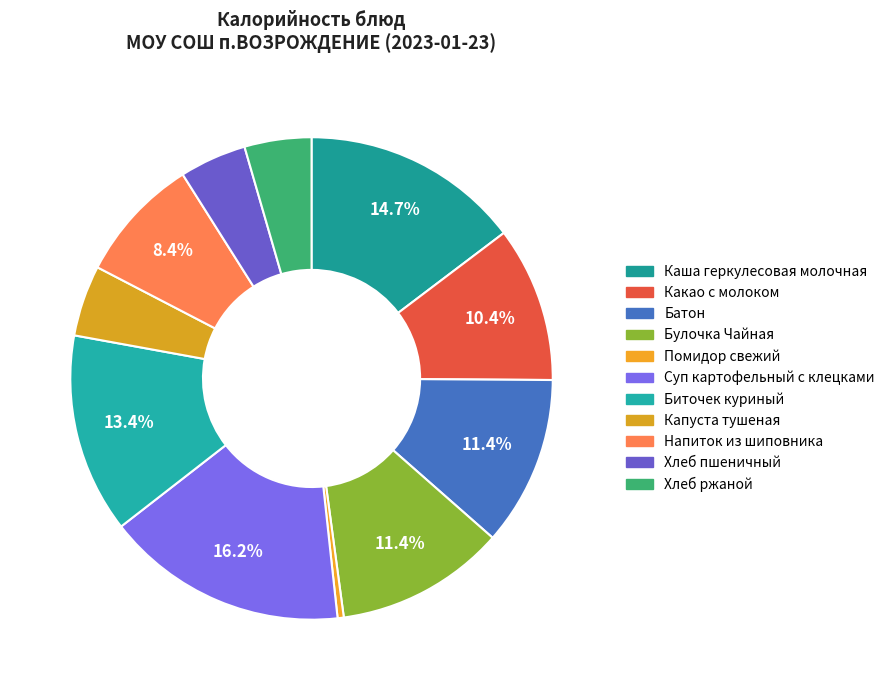

What is the change in value from Булочка Чайная to Капуста тушеная?

-96